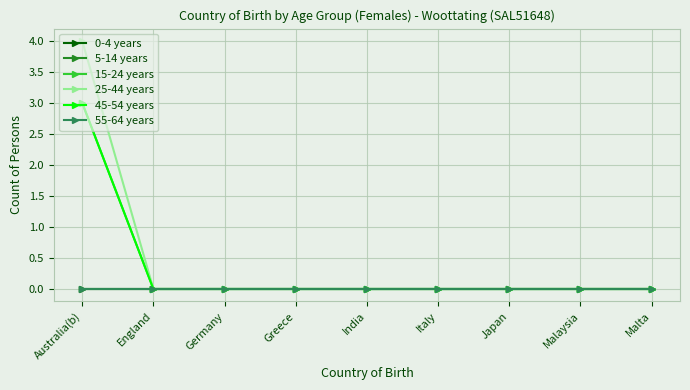

Does the chart have visible grid lines?

Yes